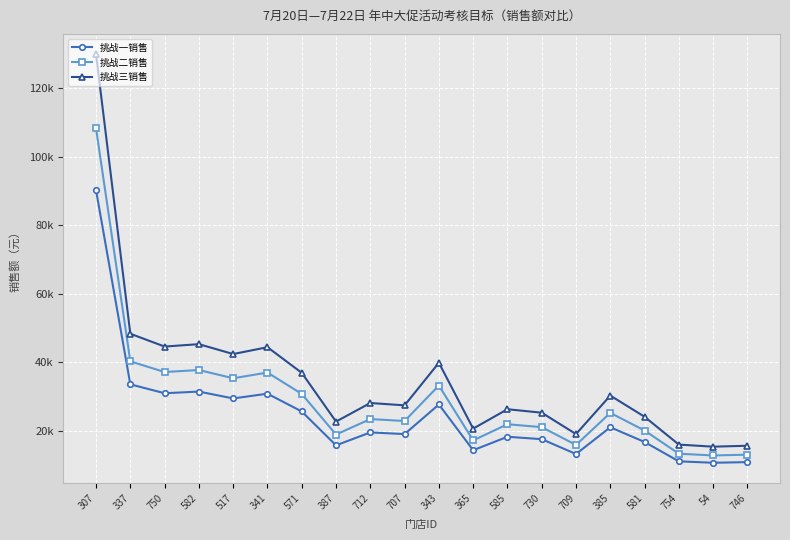

What is the sum of the 挑战三销售 values at 385 and 585?

56592.6